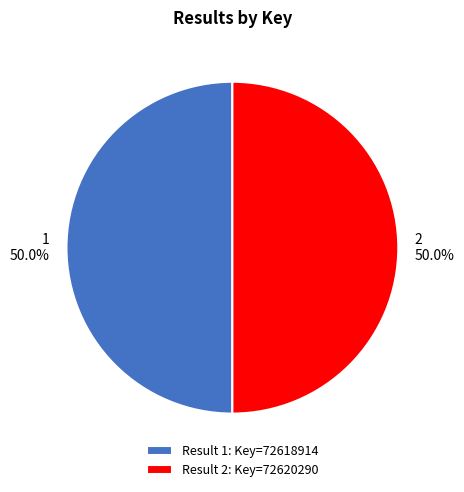

To the nearest percent, what portion does 1 represent?

50%